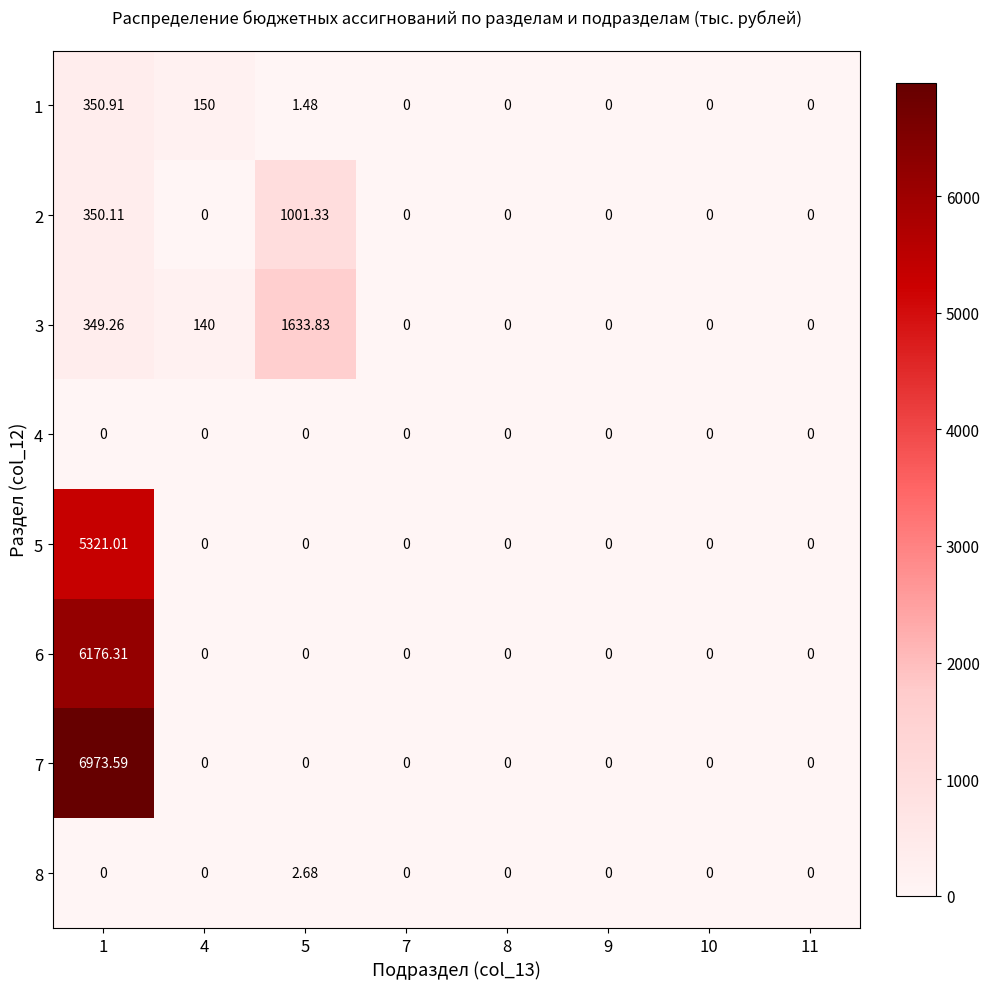

Is the value of 1 at 9 greater than the value of 2 at 1?

No